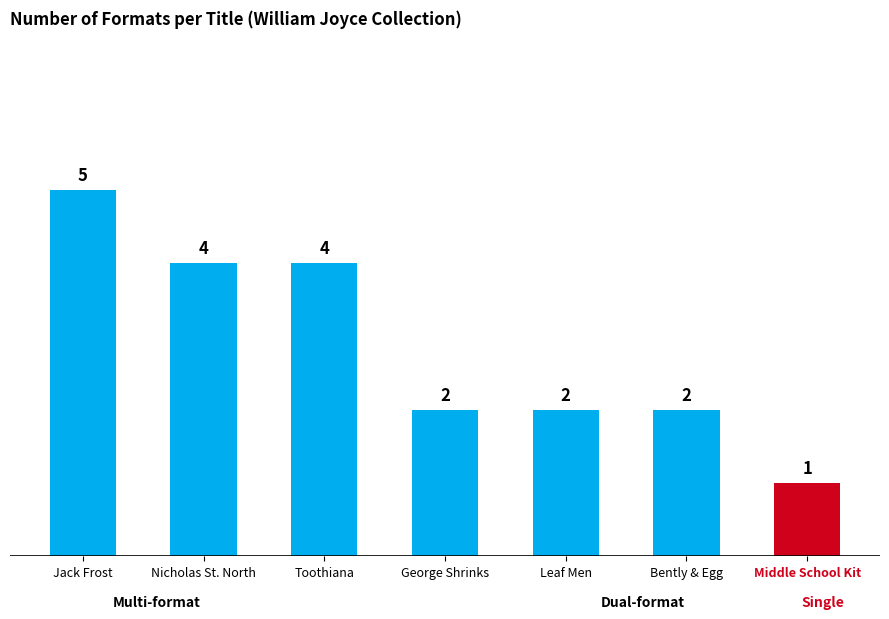

Approximately how many times larger is the value at George Shrinks compared to Middle School Kit?

2.0